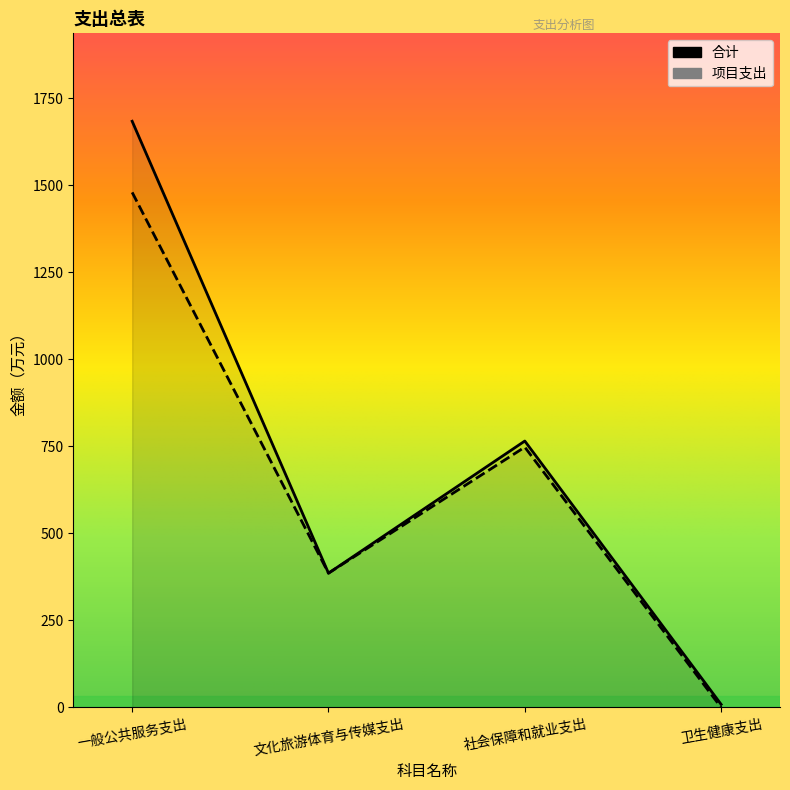

Rank the series at 卫生健康支出 from highest to lowest value.

合计, 项目支出